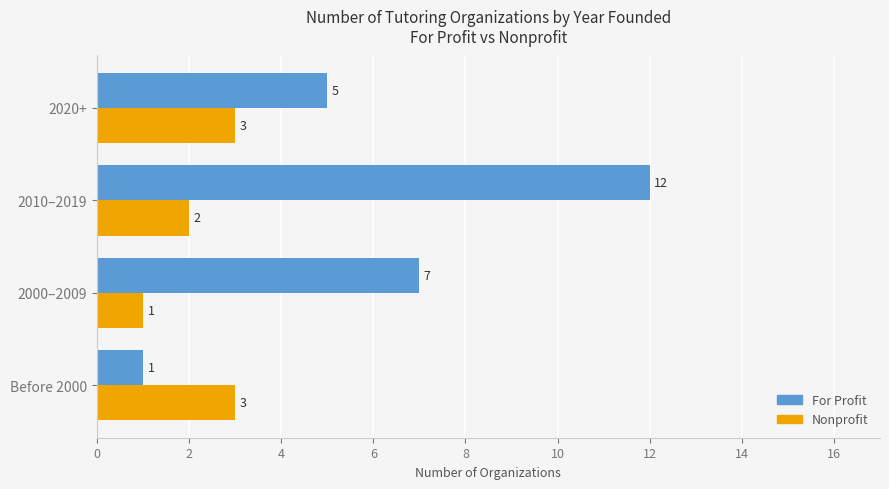

What is the sum of all For Profit values?

25